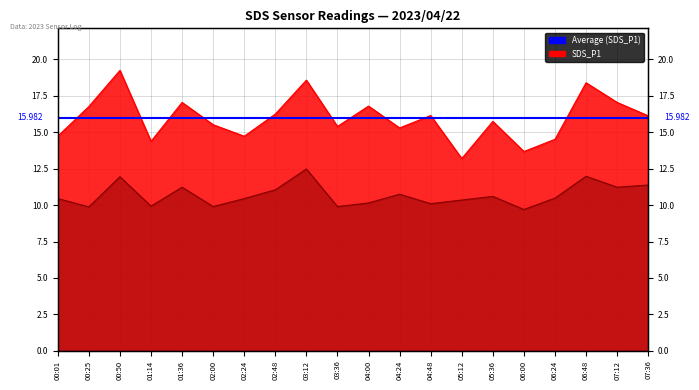

Which label corresponds to the largest value in the chart?

00:50